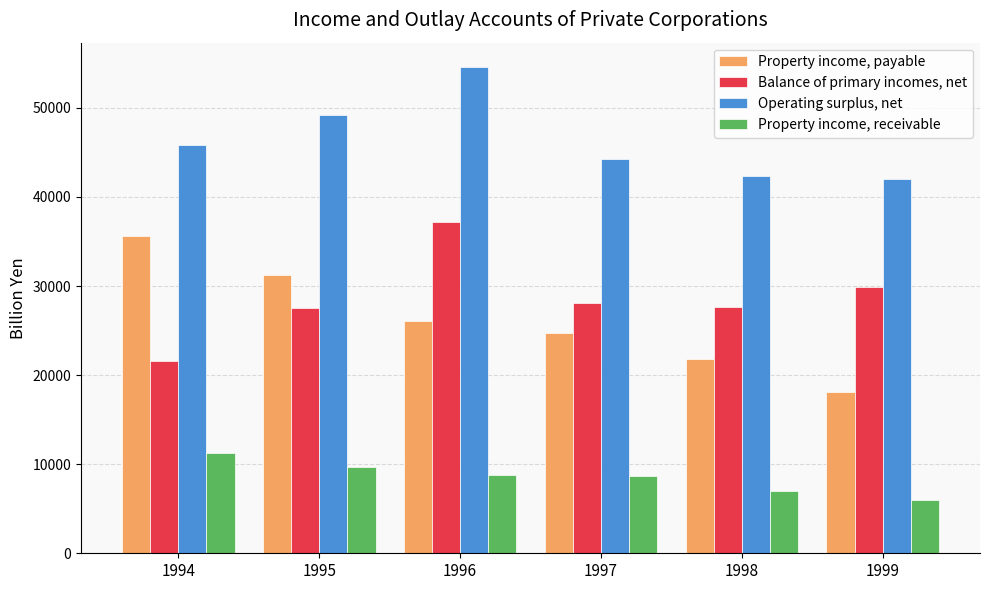

Rank the series at 1994 from highest to lowest value.

Operating surplus, net, Property income, payable, Balance of primary incomes, net, Property income, receivable